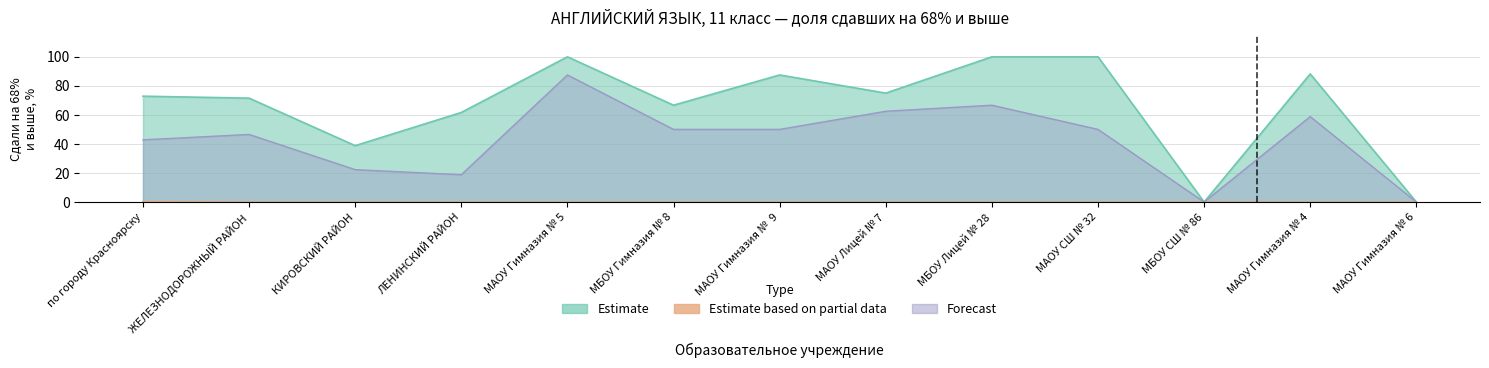

What are all the series names shown in the legend?

Estimate, Estimate based on partial data, Forecast